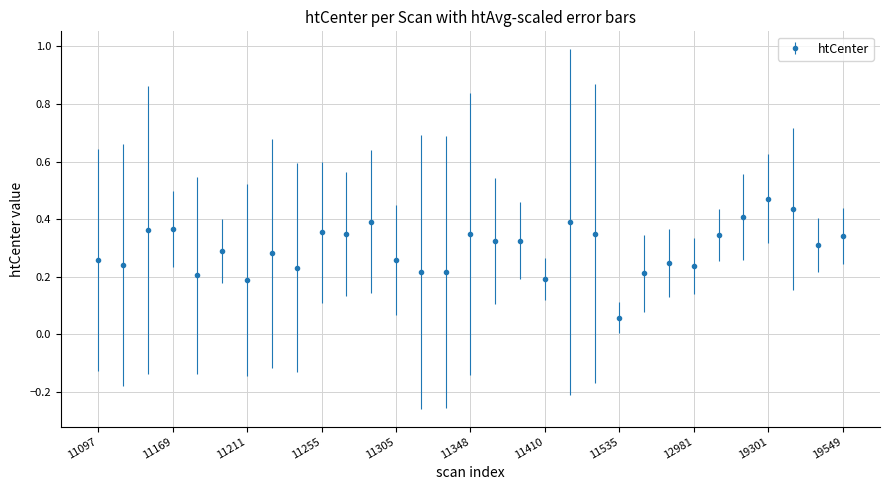

How many values are between 0 and 1?

31